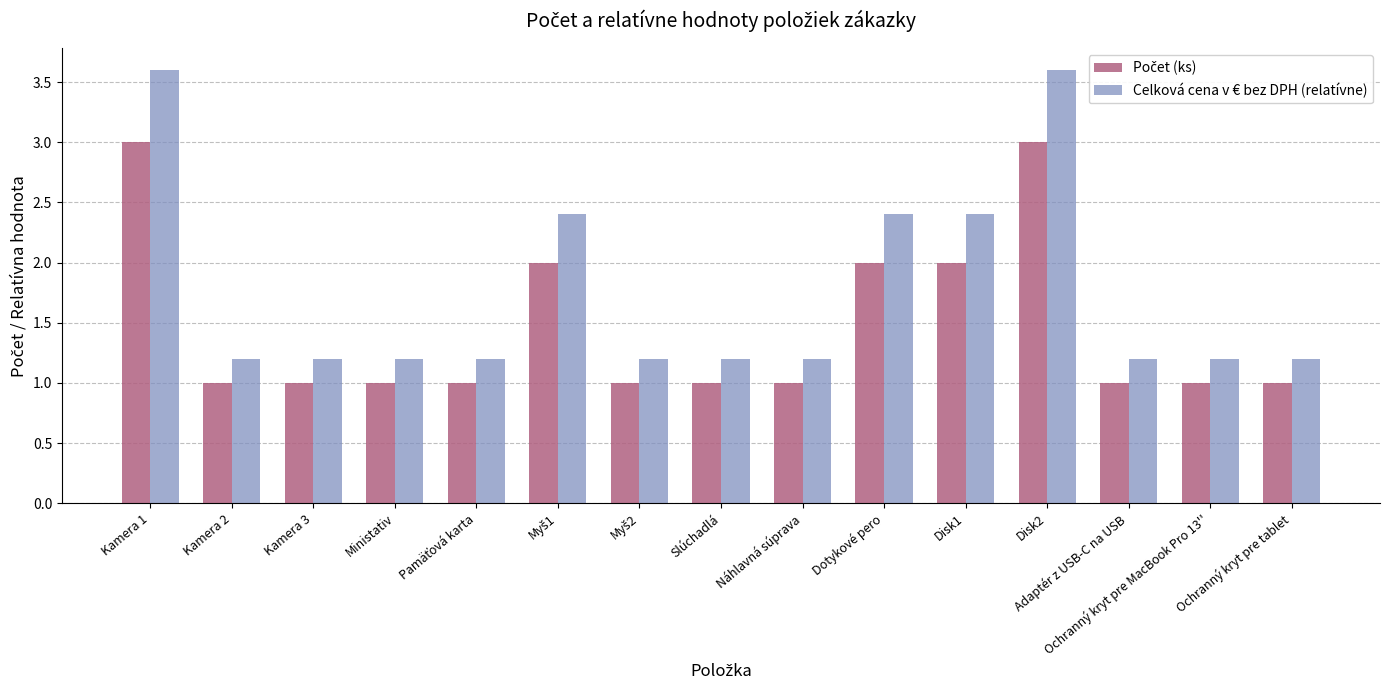

How many bars are there in total?

30